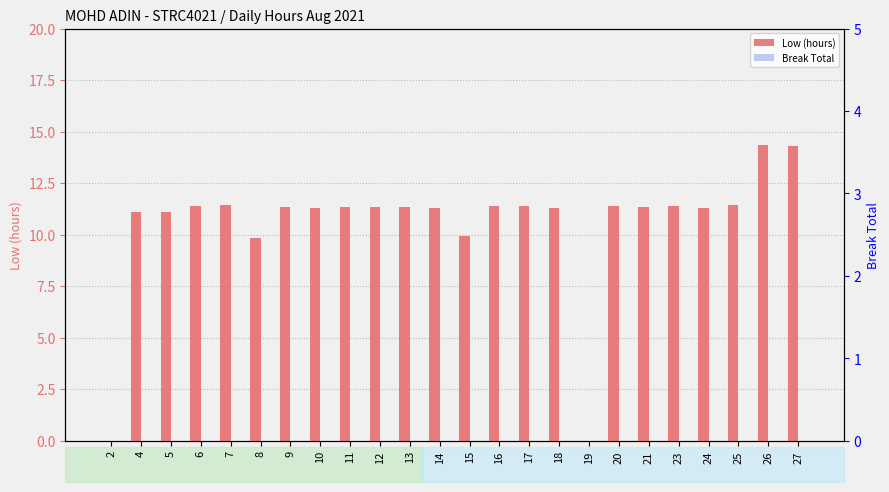

What is the value of the Low (hours) bar at the 20th from the left?

11.4